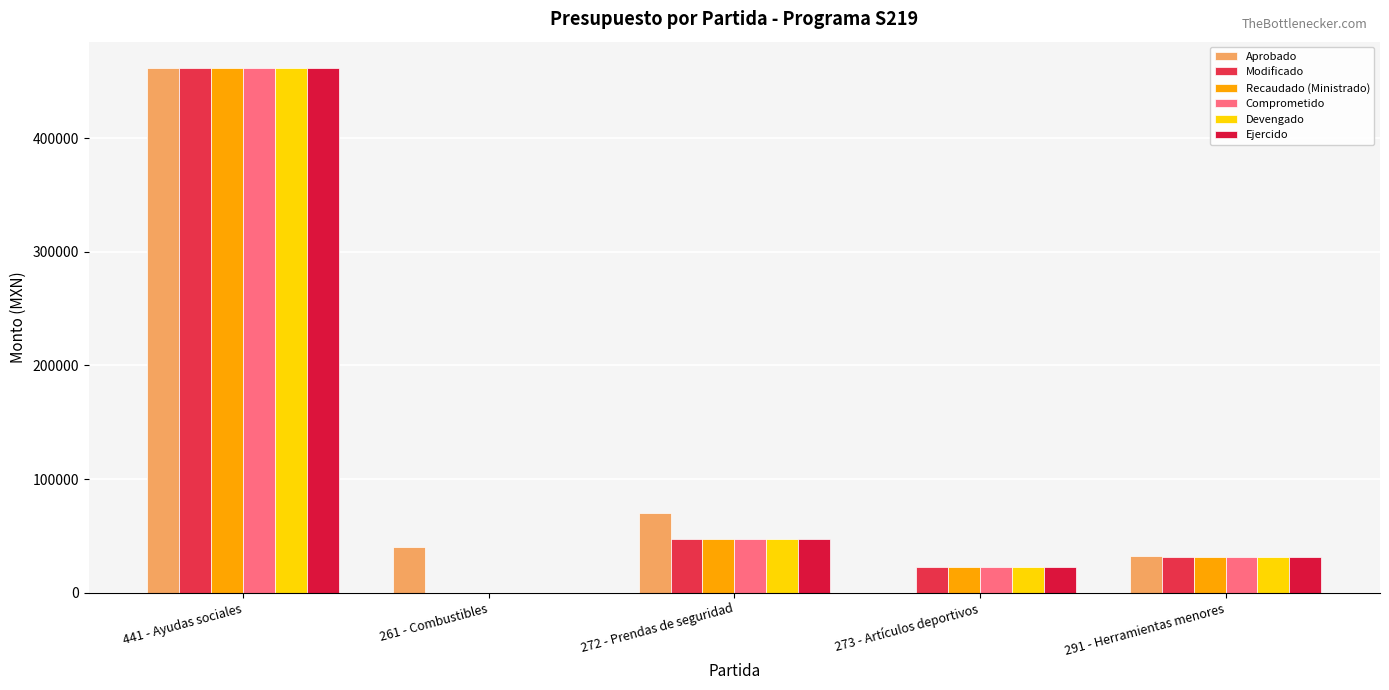

What is the sum of the Modificado values at 261 - Combustibles and 291 - Herramientas menores?

31084.5